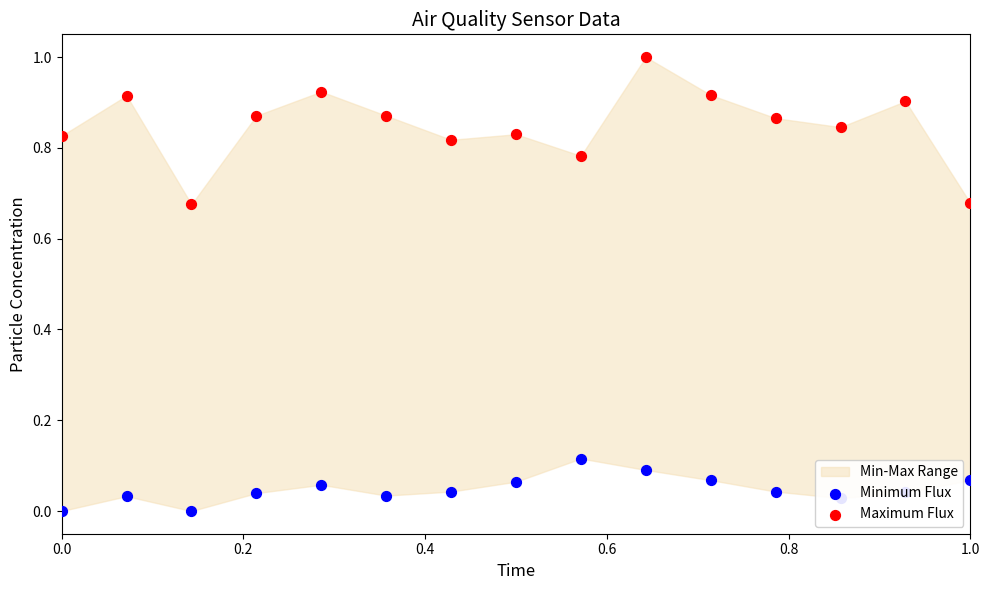

Which series contains the lowest Y value?

Minimum Flux